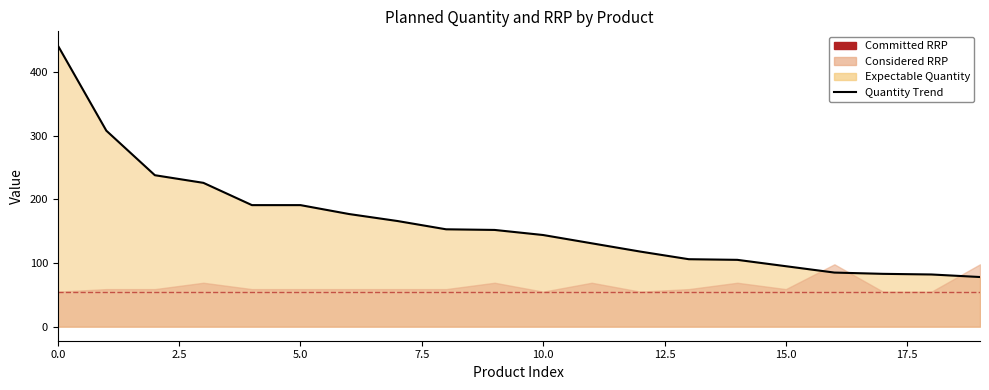

True or false: the data has more than 1 interior local peaks.

False